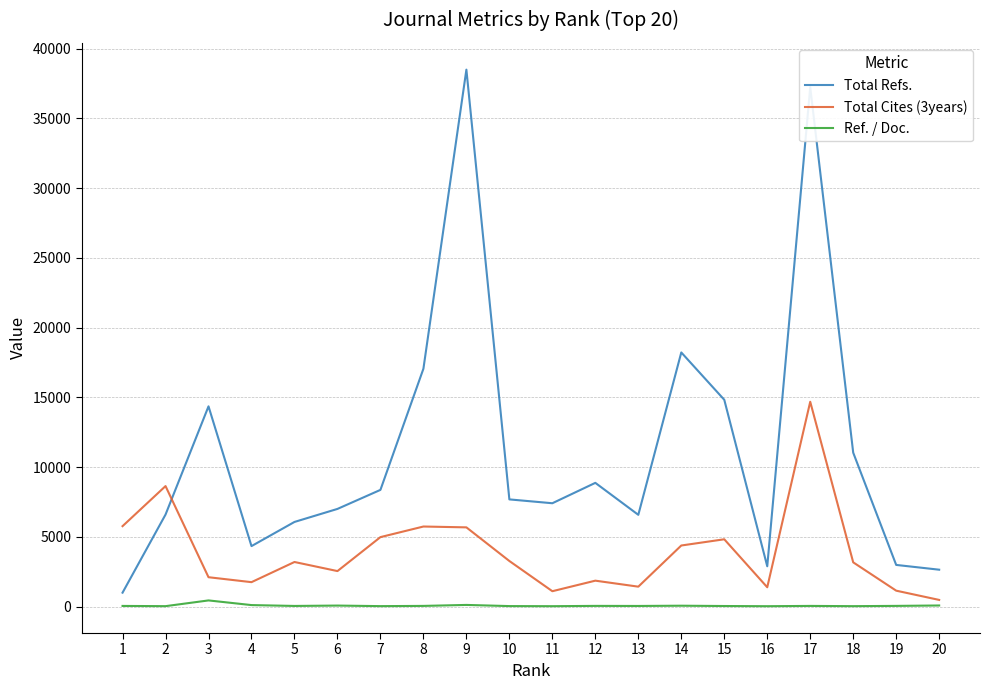

Where does the Total Refs. series first go above 7688?

3